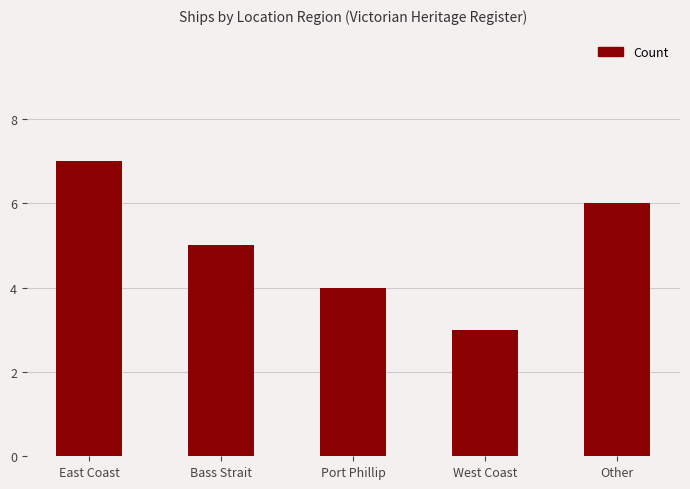

What is the greatest value displayed?

7